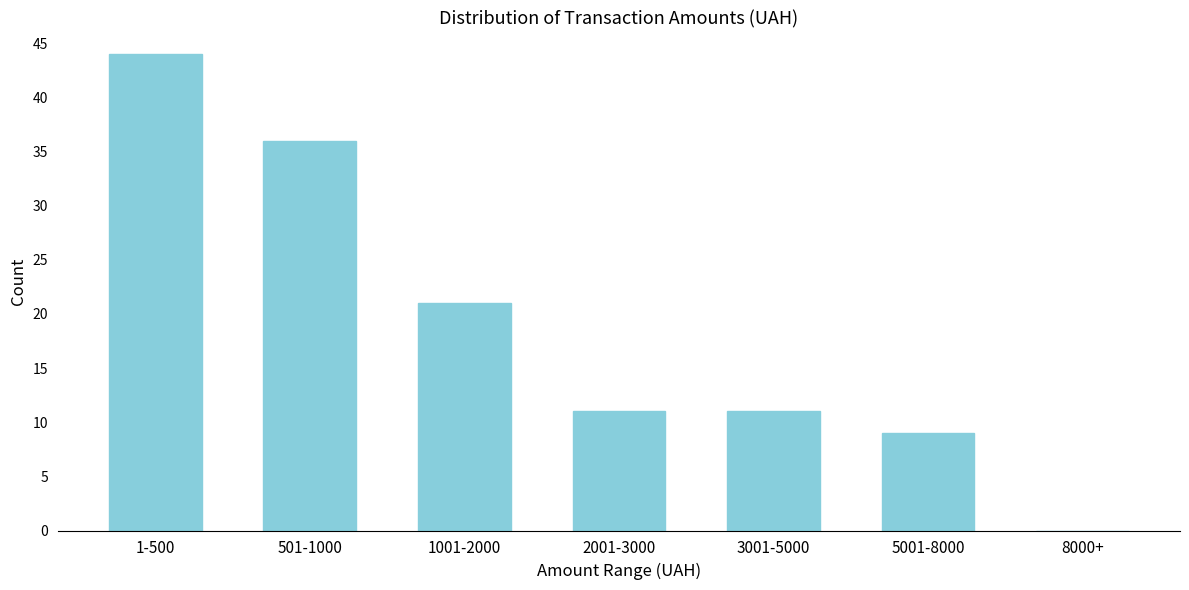

Reading right to left, extract all data points from this chart.

8000+=0	5001-8000=9	3001-5000=11	2001-3000=11	1001-2000=21	501-1000=36	1-500=44